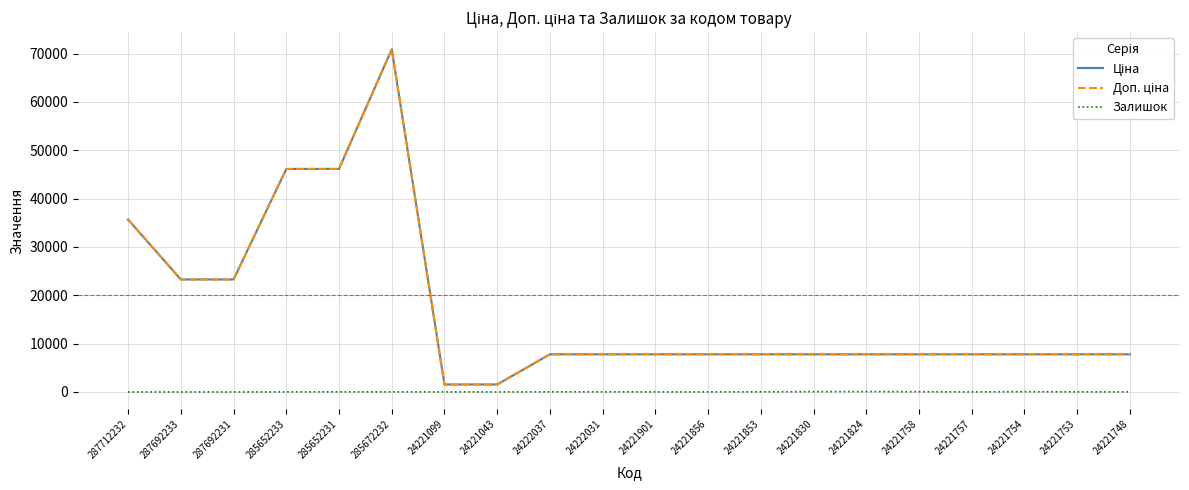

The Залишок series shows 56.0 at 24221754. True or false?

True